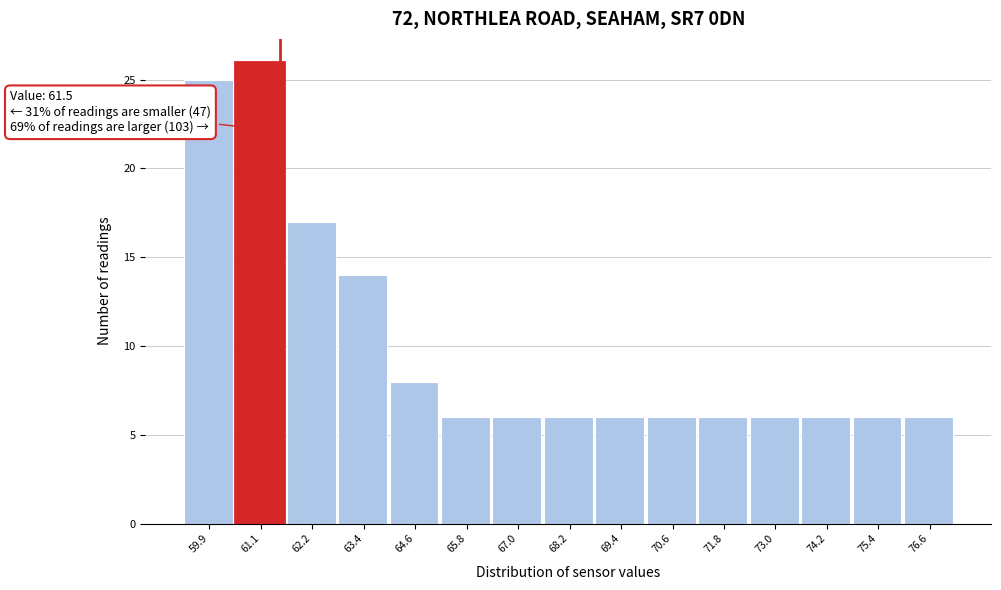

Which range on the x-axis has the tallest bar?

60.4 to 61.6